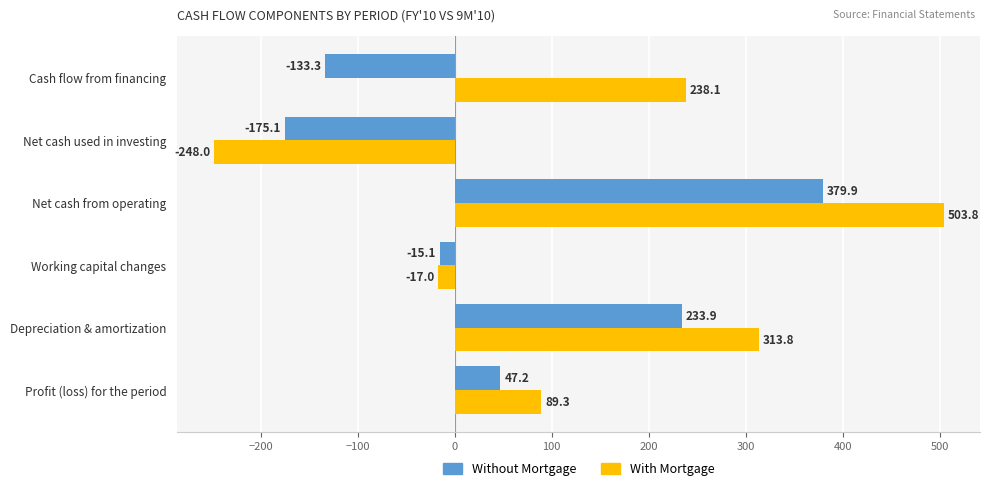

What is the difference between the second highest and minimum values in the Without Mortgage series?

409.0